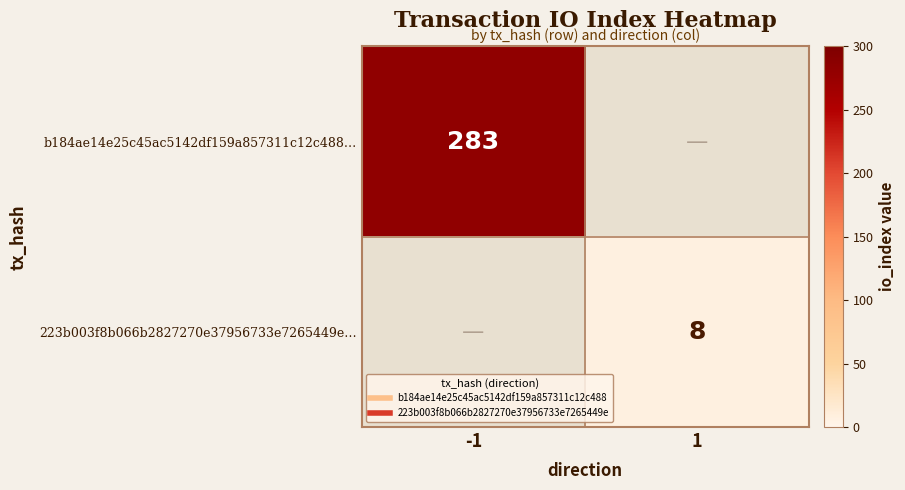

At which label is b184ae14e25c45ac5142df159a857311c12c488… closest to 283?

-1